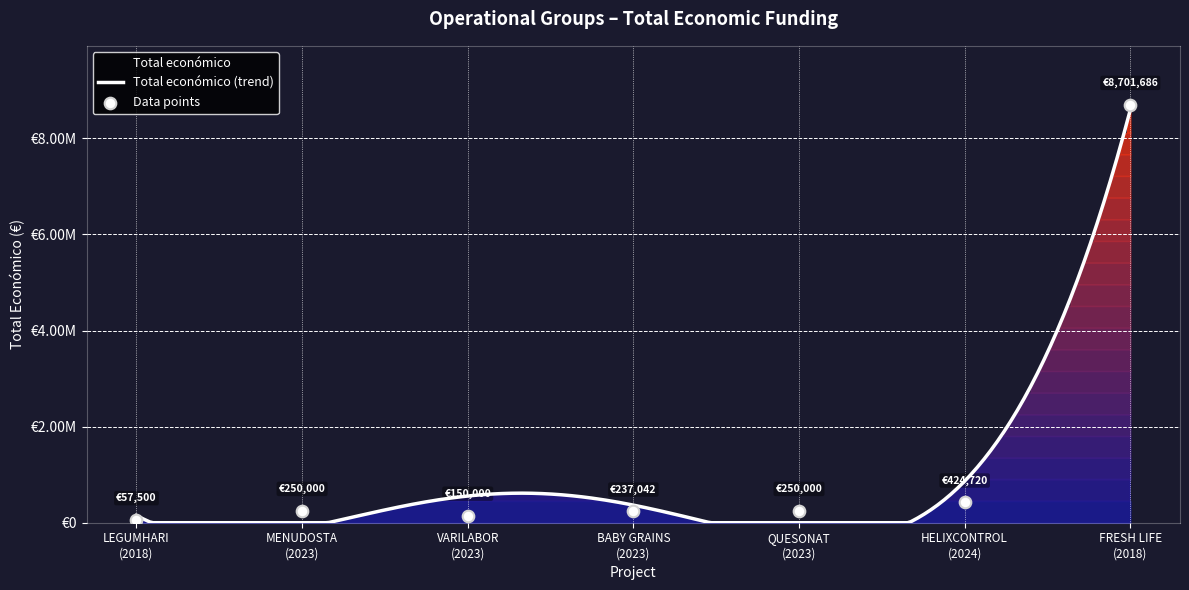

Between VARILABOR
(2023) and QUESONAT
(2023), which is larger?

QUESONAT
(2023)